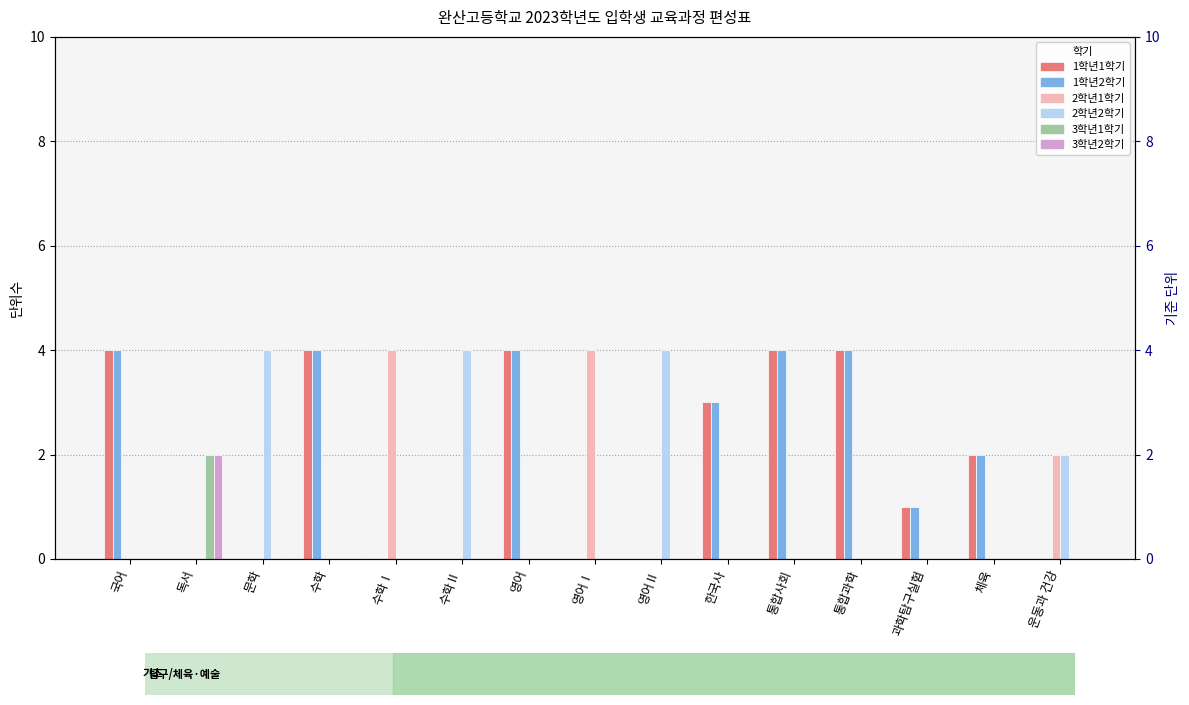

At which label is 1학년2학기 closest to 2?

체육